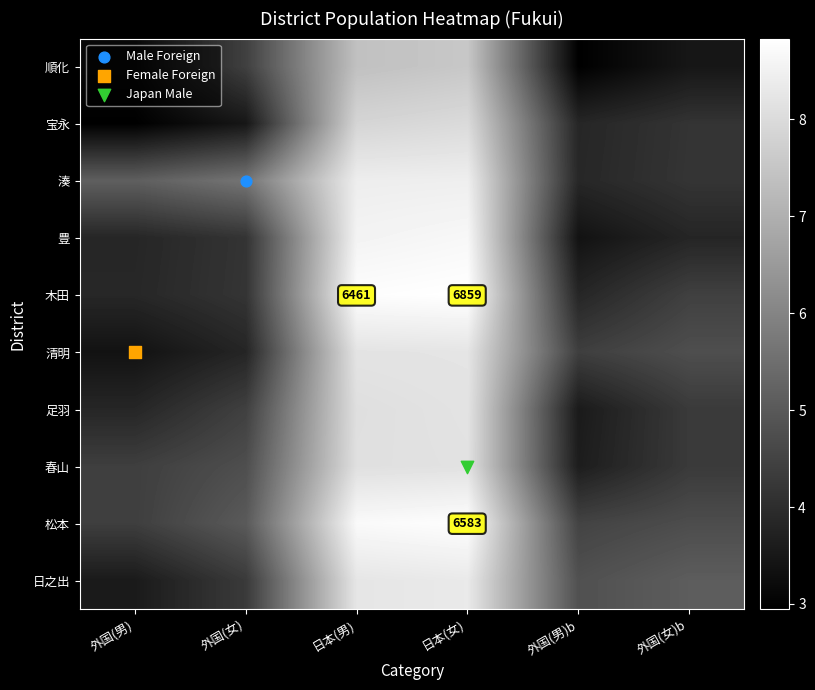

What is the total value across all series at 外国(男)?

38.4